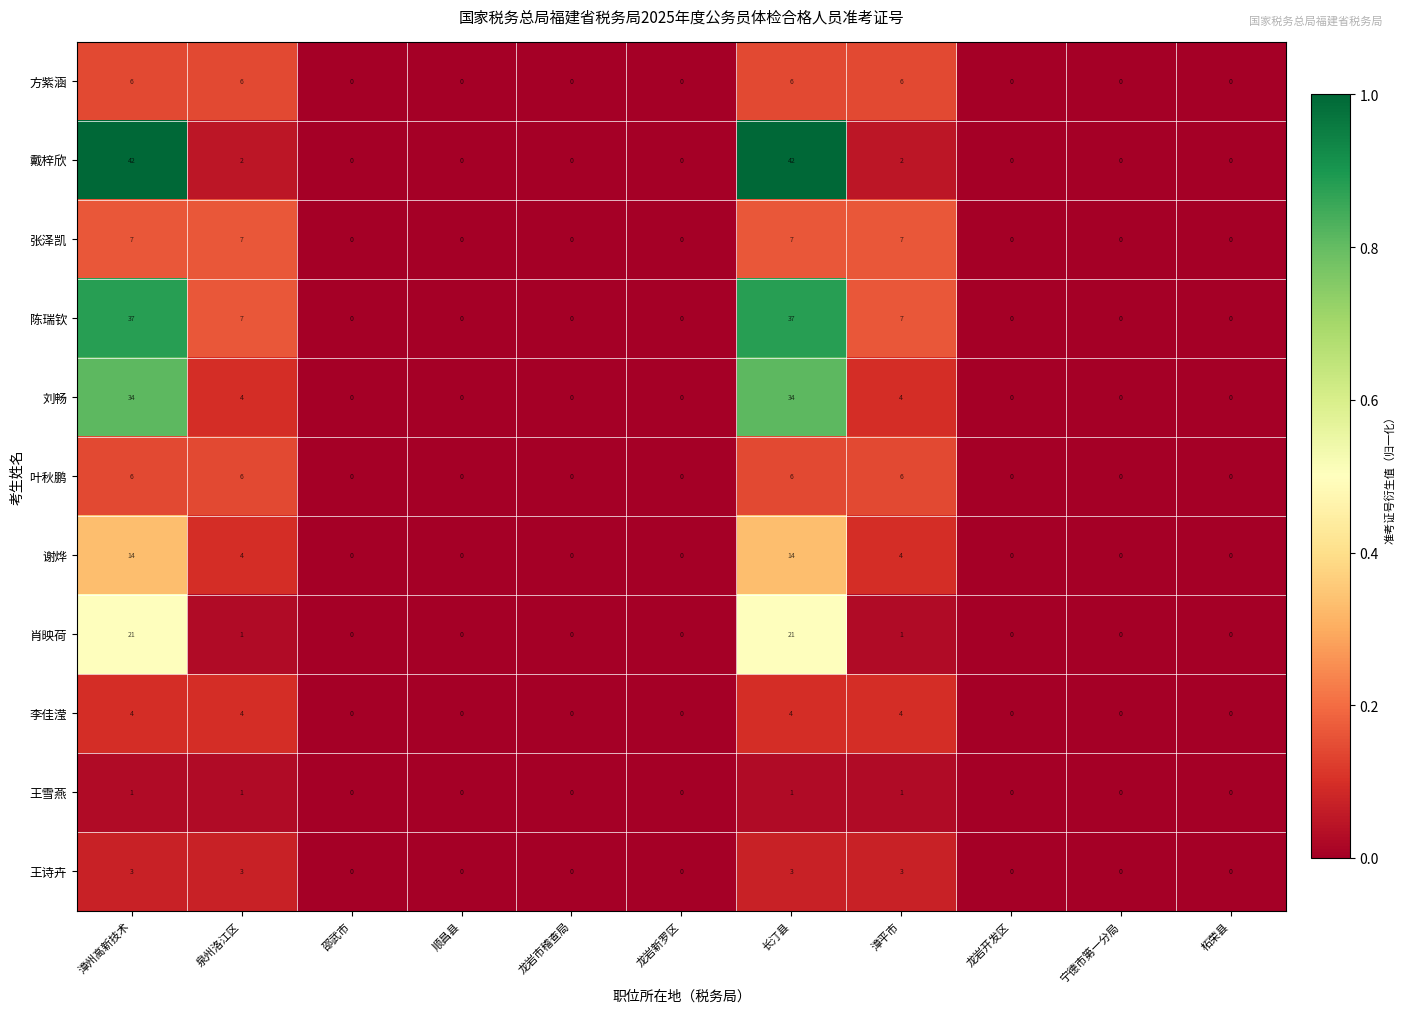

How many 李佳滢 values are between 0 and 4?

11